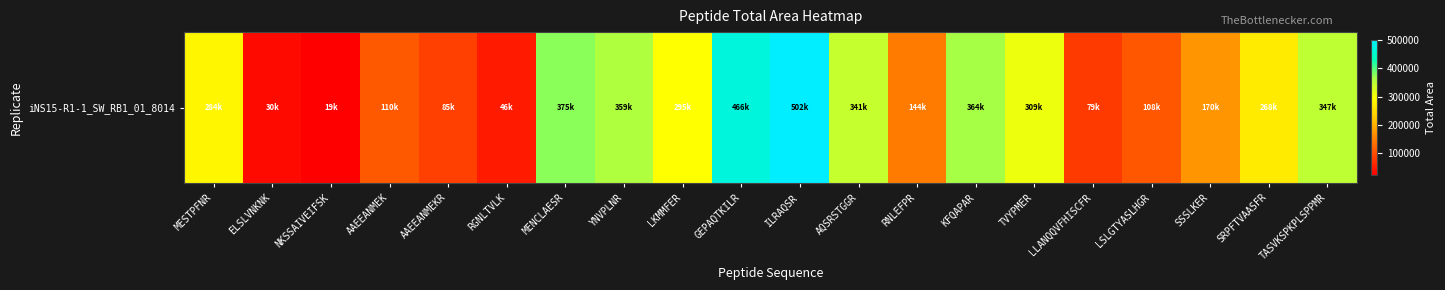

Rank the categories by value from lowest to highest.

NKSSAIVEIFSK, ELSLVNKNK, RGNLTVLK, LLANQQVFHISCFR, AAEEANMEKR, LSLGTYASLHGR, AAEEANMEK, RNLEFPR, SSSLKER, SRPFTVAASFR, MESTPFNR, LKMMFER, TVYPMER, AQSRSTGGR, TASVKSPKPLSPPMR, YNVPLNR, KFQAPAR, MENCLAESR, GEPAQTKILR, ILRAQSR